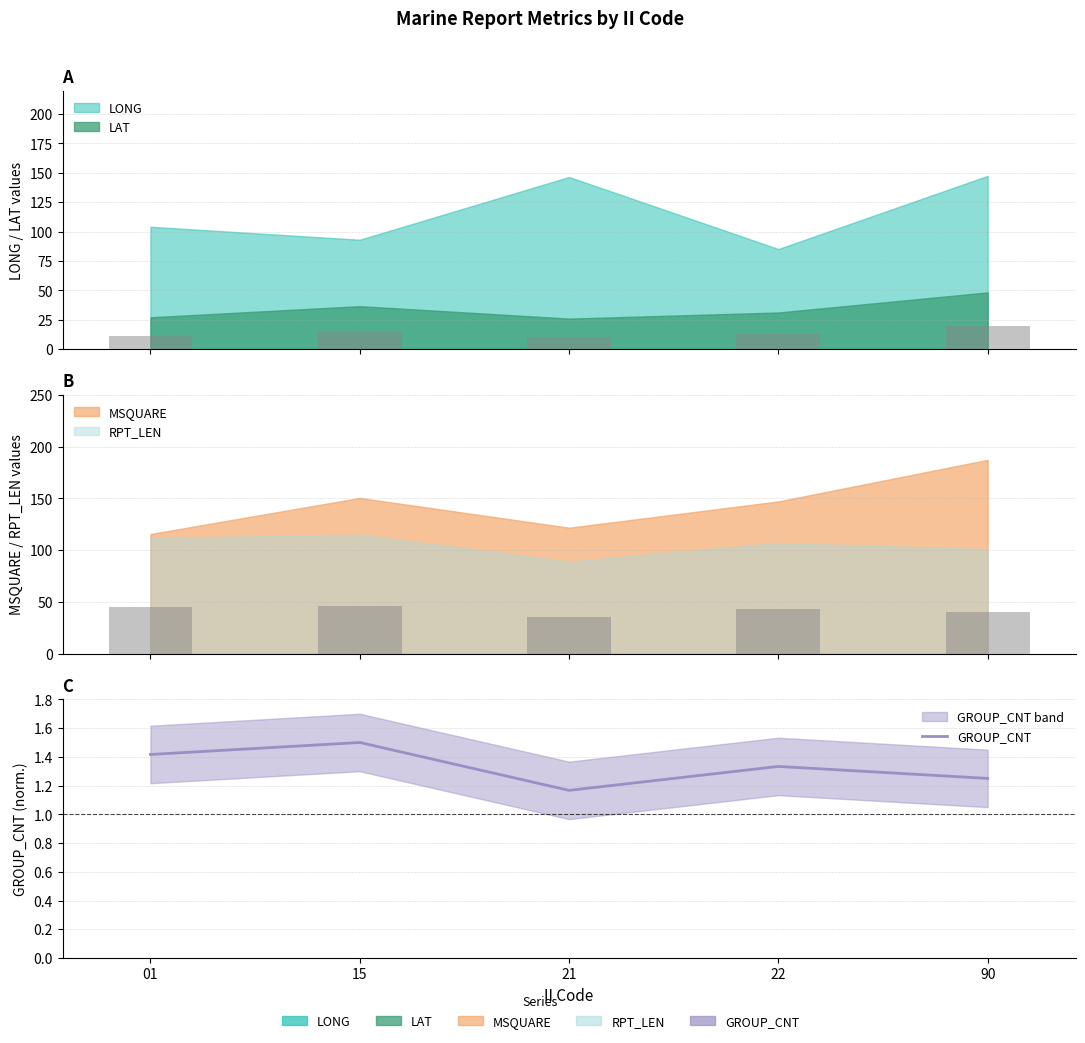

What is the change in value from 01 to 15?

+0.1